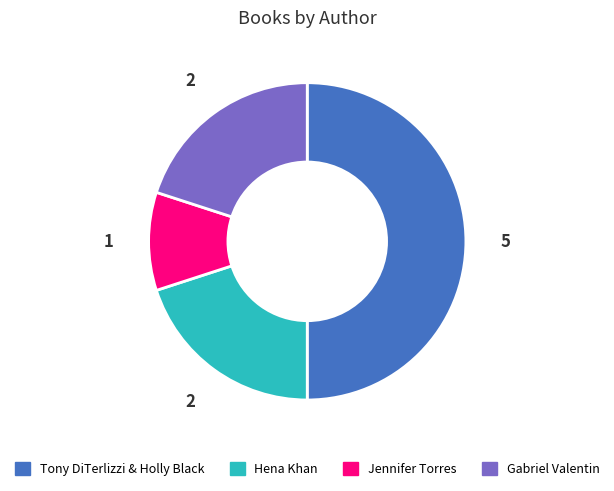

Does Hena Khan account for over 50% of the chart?

No